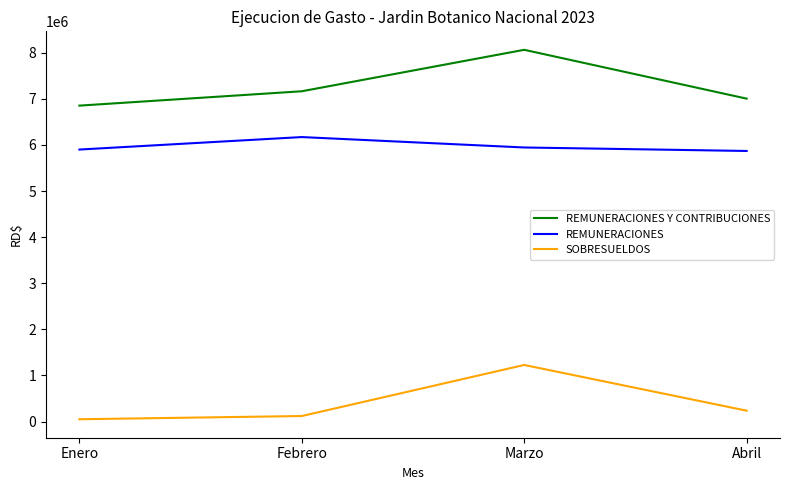

True or false: REMUNERACIONES Y CONTRIBUCIONES and SOBRESUELDOS intersect in this chart.

False